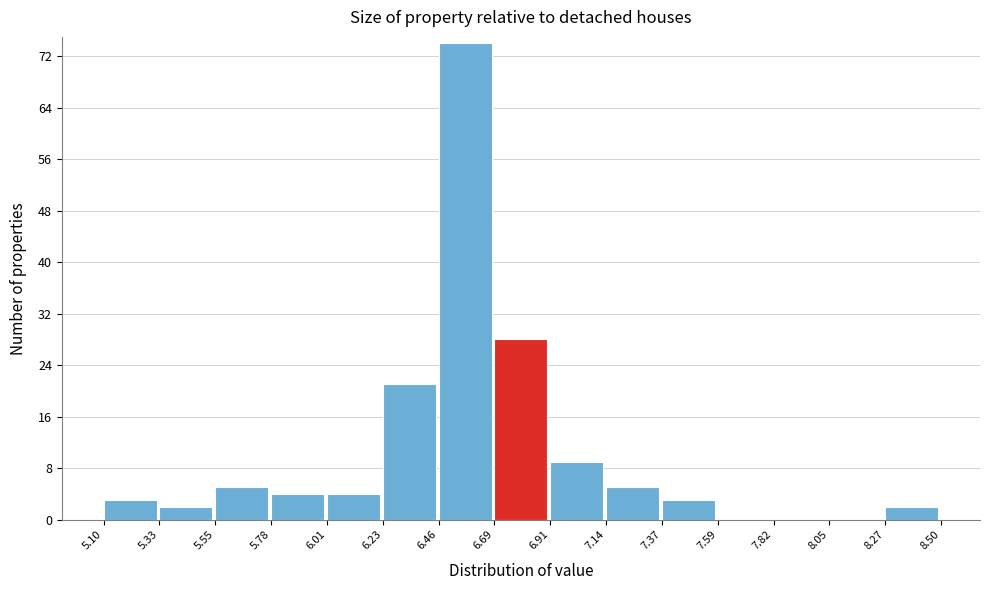

Which range on the x-axis has the tallest bar?

6.46 to 6.69